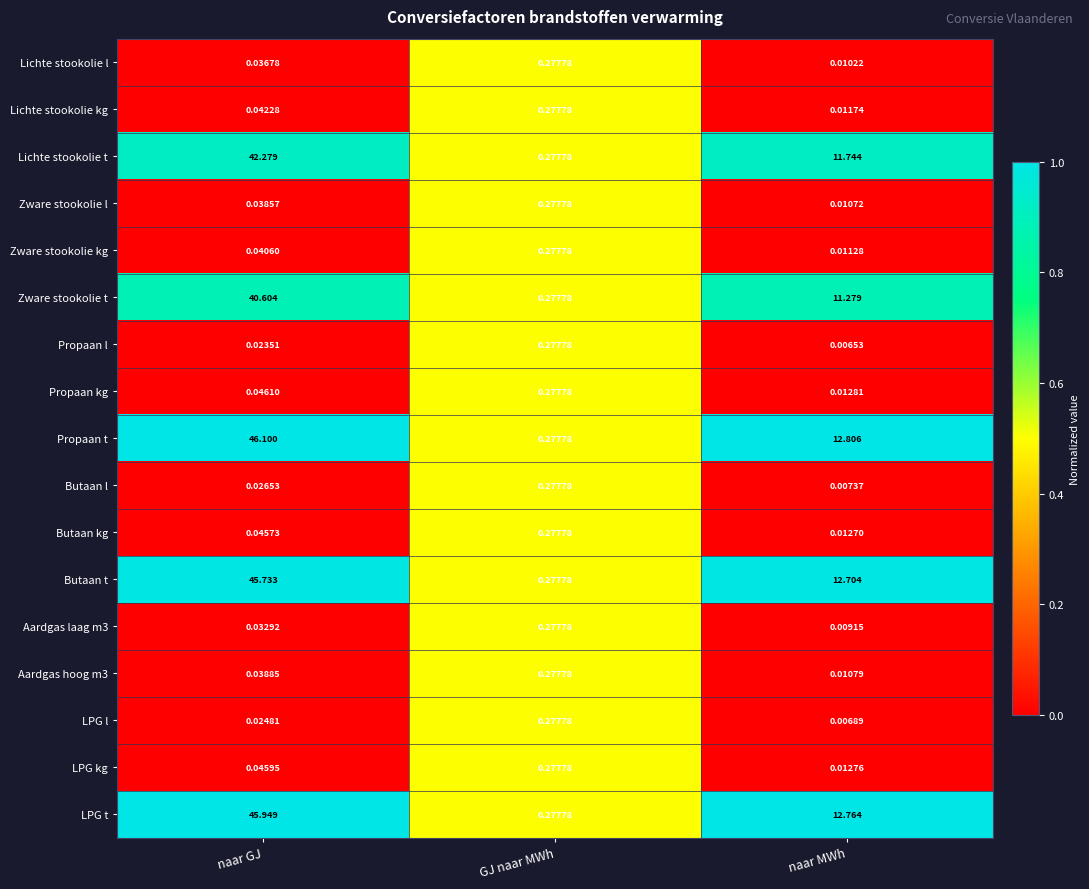

At which category does the chart reach its minimum across all series?

naar MWh